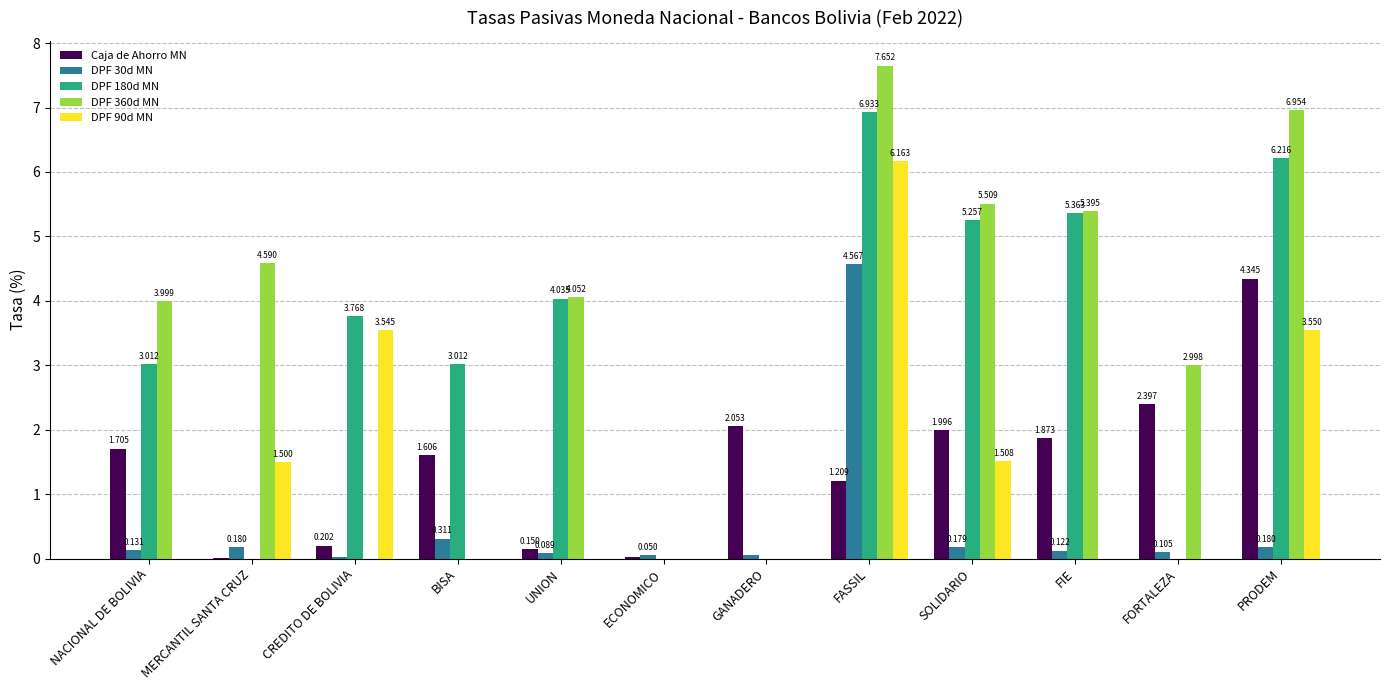

At which label is DPF 360d MN closest to 3?

FORTALEZA